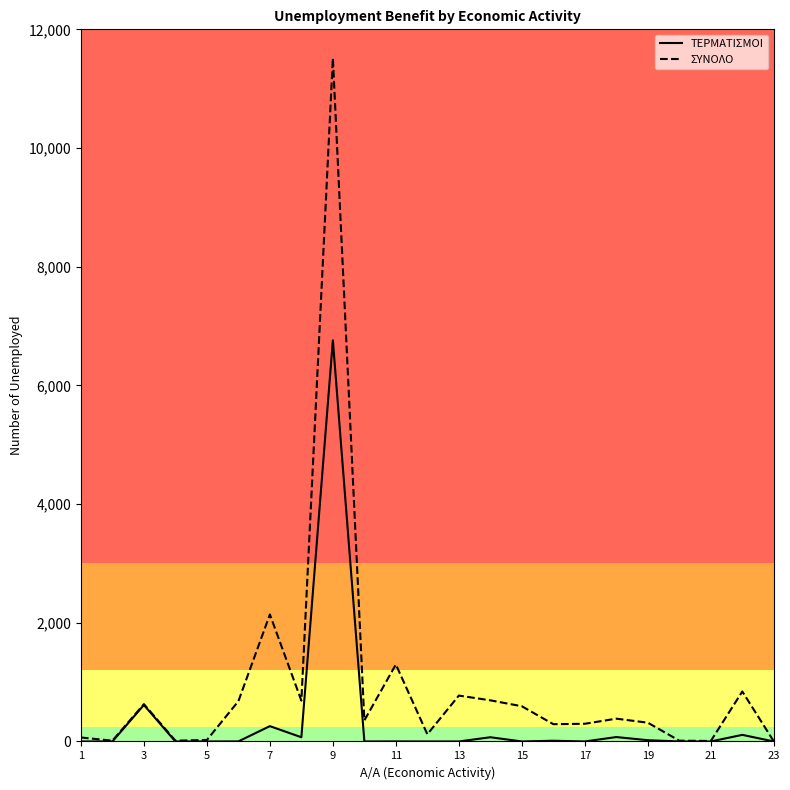

Which series has the largest total across all categories?

ΣΥΝΟΛΟ